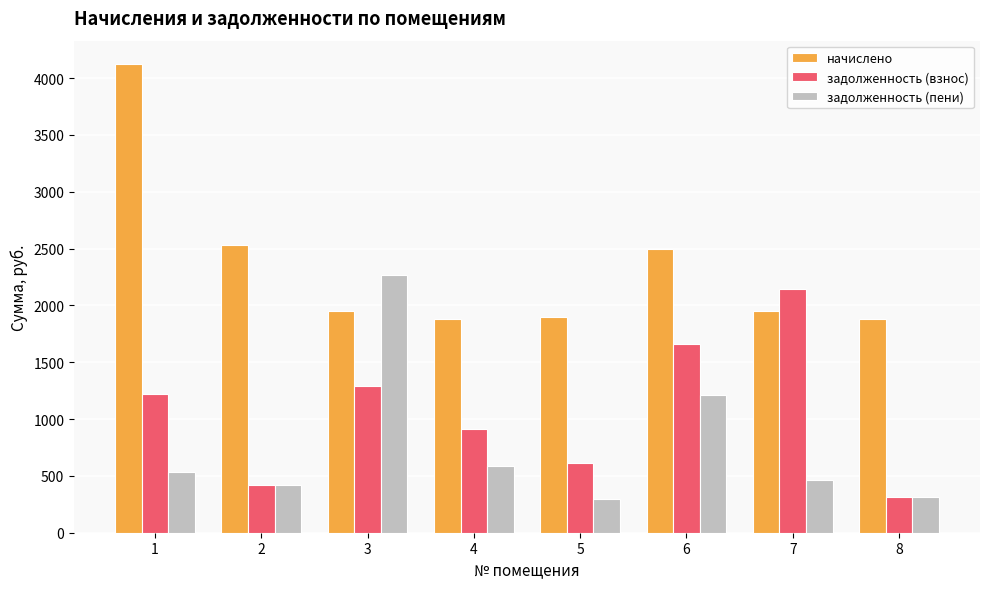

What is the lowest value of the начислено series?

1883.7